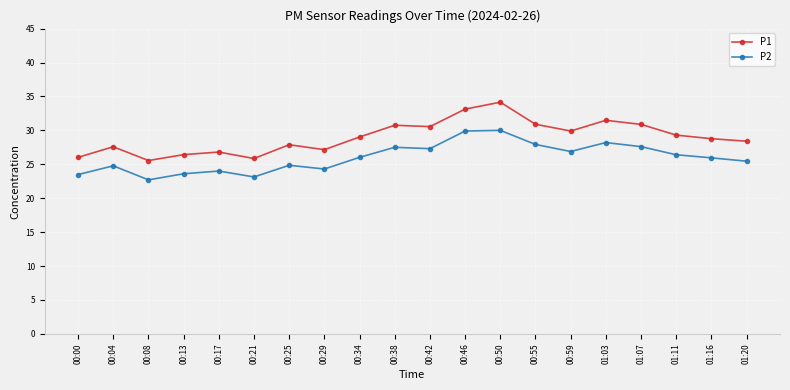

Which series changed the most between 00:34 and 00:59?

P1